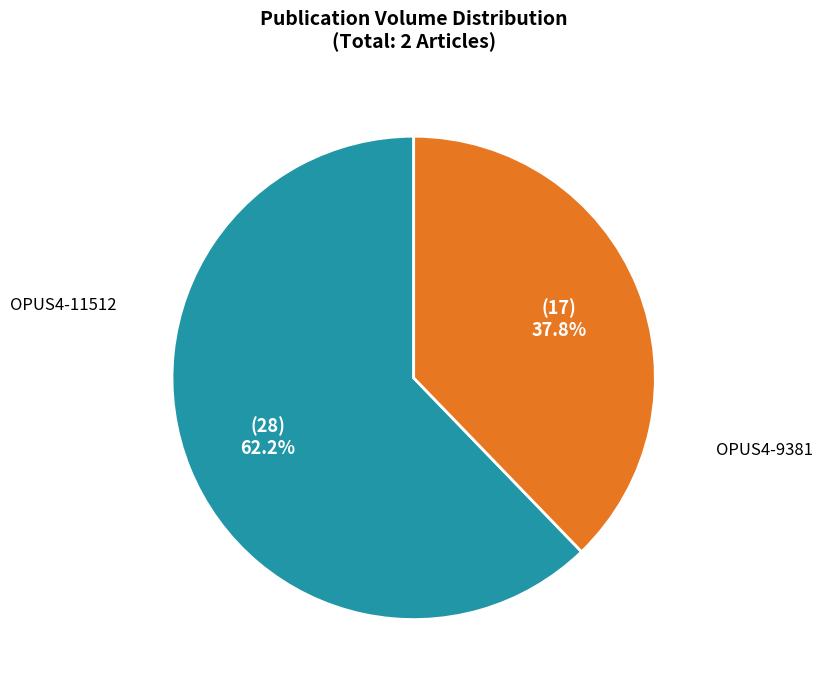

How many slices are in this pie chart?

2